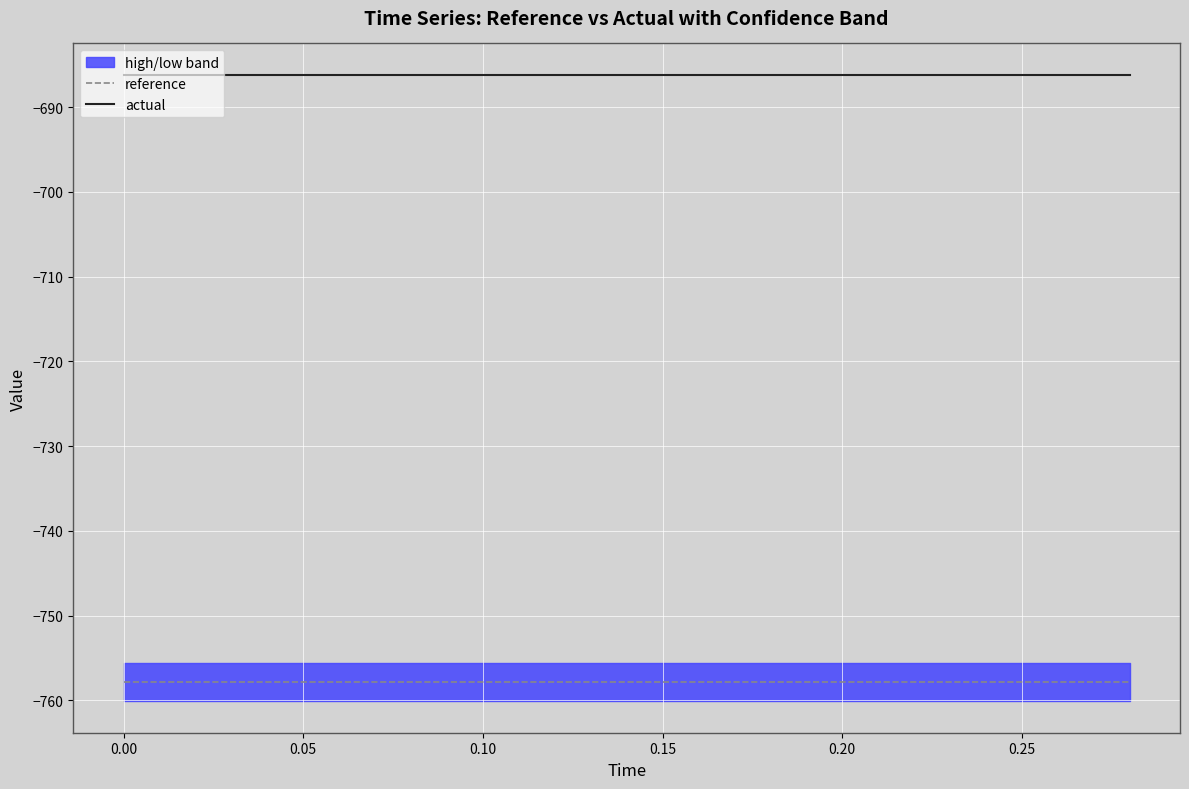

True or false: actual and reference intersect in this chart.

False